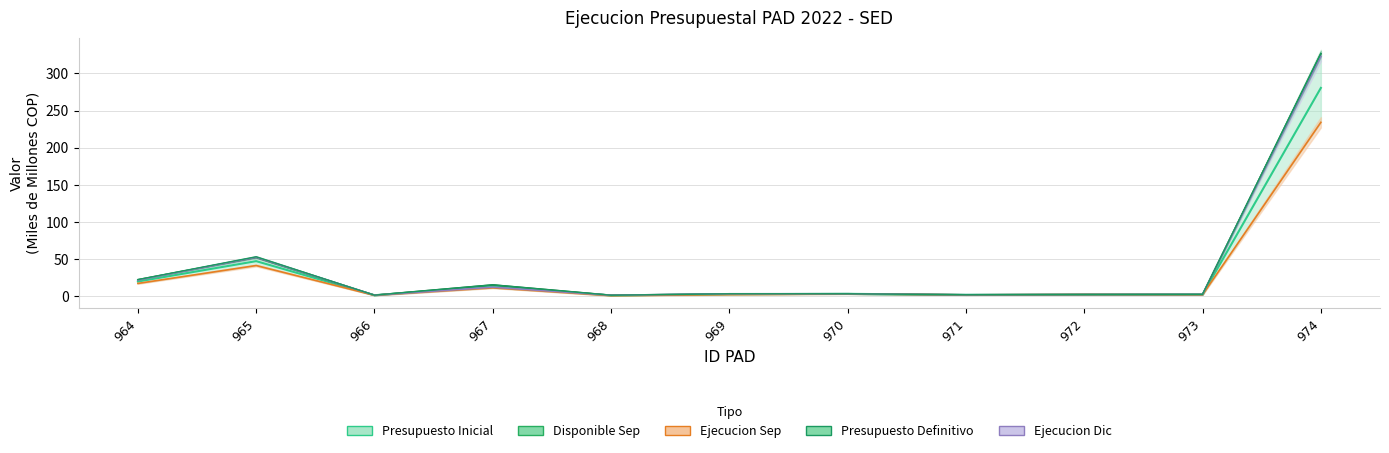

What is the value of the Presupuesto Inicial point at the 9th from the left?

2.0